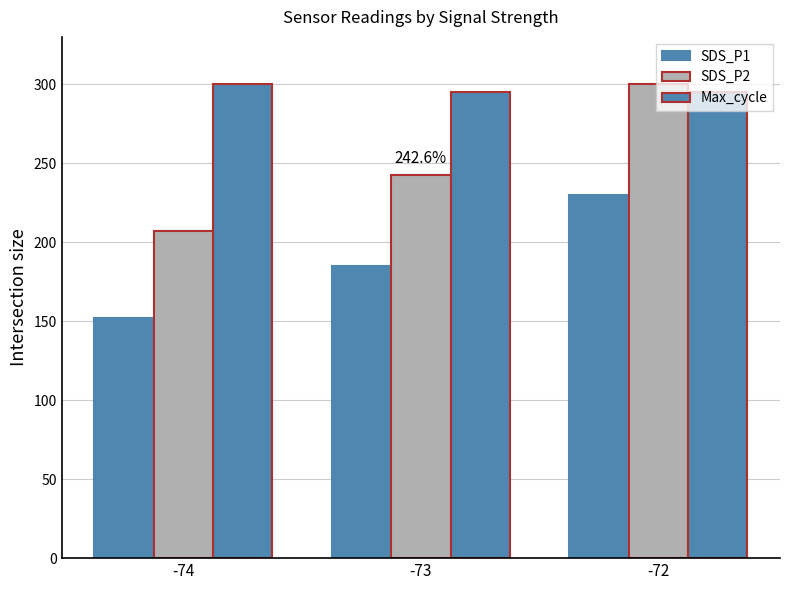

Where does the Max_cycle series first go above 295?

-74